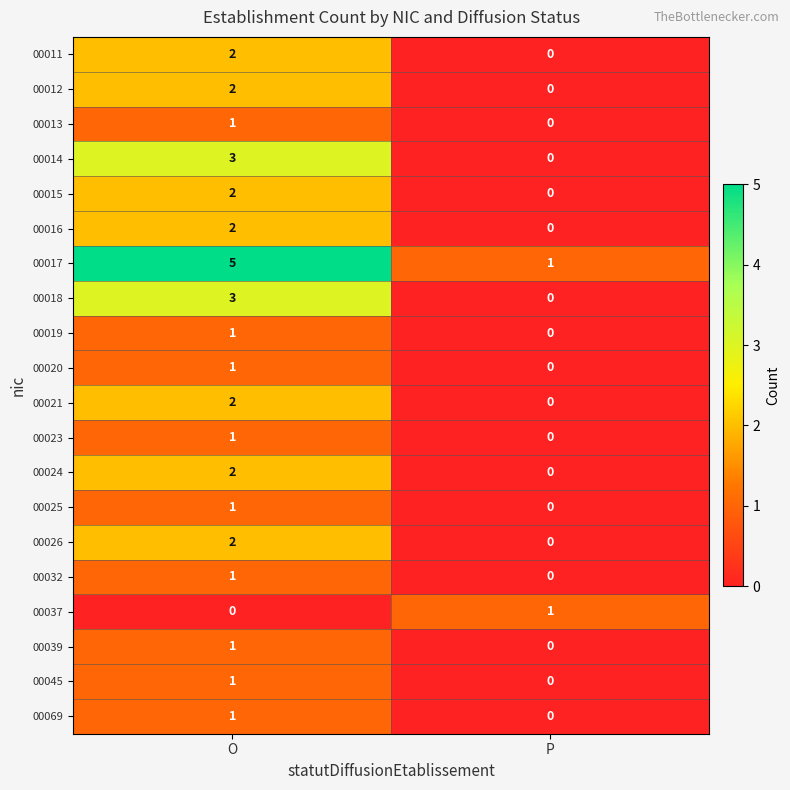

At which category is the sum across all series the highest?

O